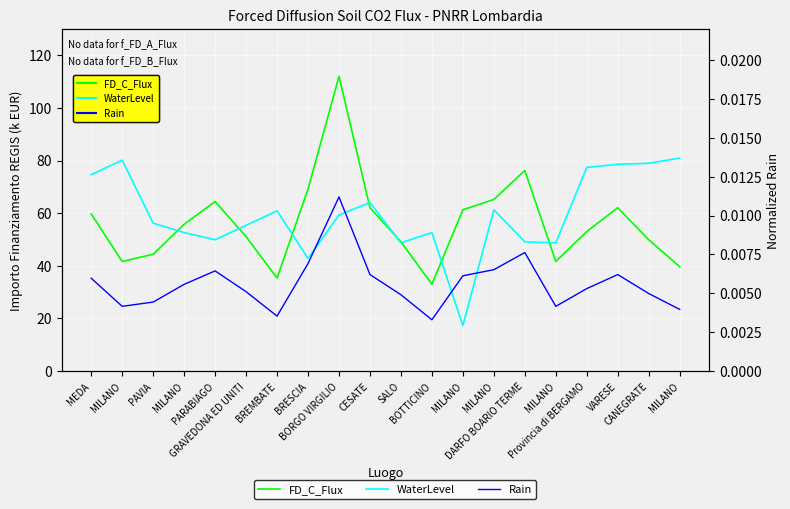

At which label is WaterLevel closest to 49?

DARFO BOARIO TERME